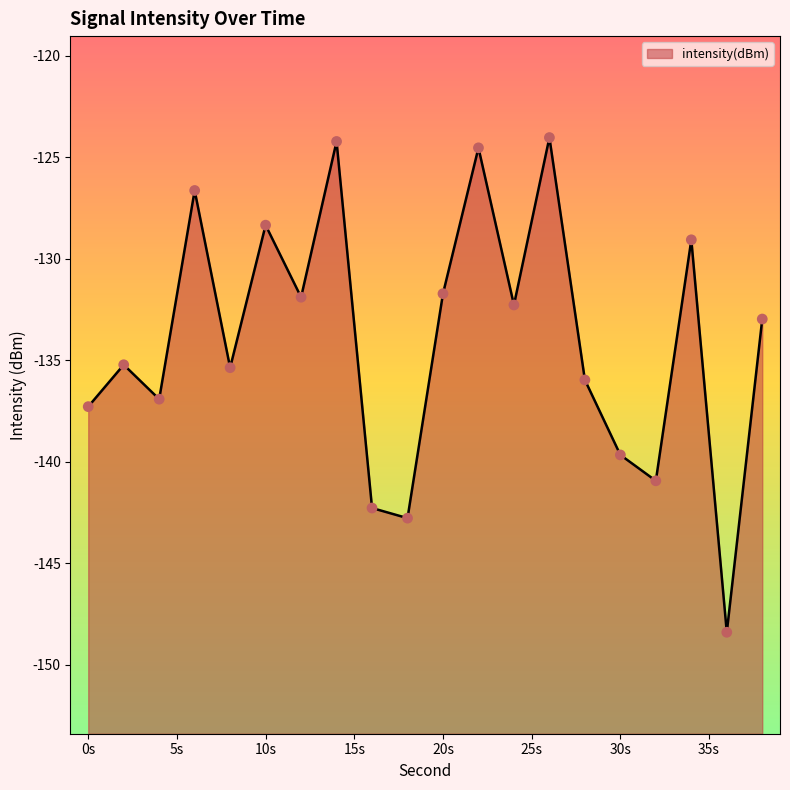

Which has a higher value, 38 or 8?

38